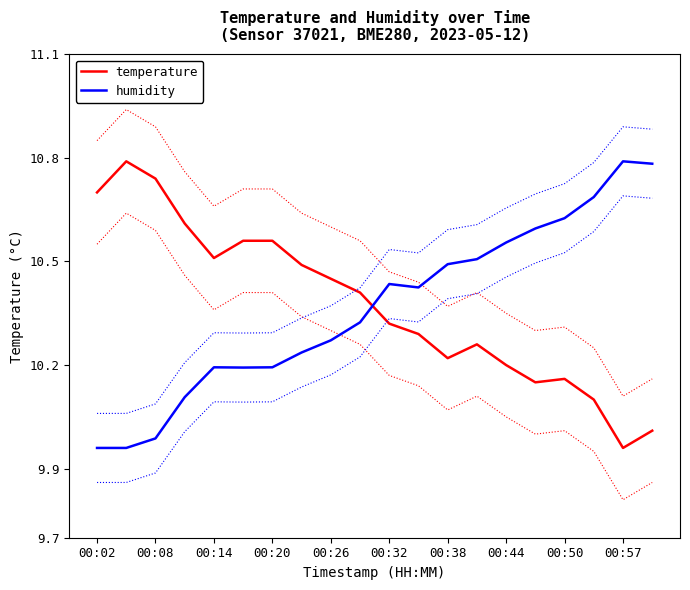

Is it true that humidity equals 10.5 at 00:38?

True